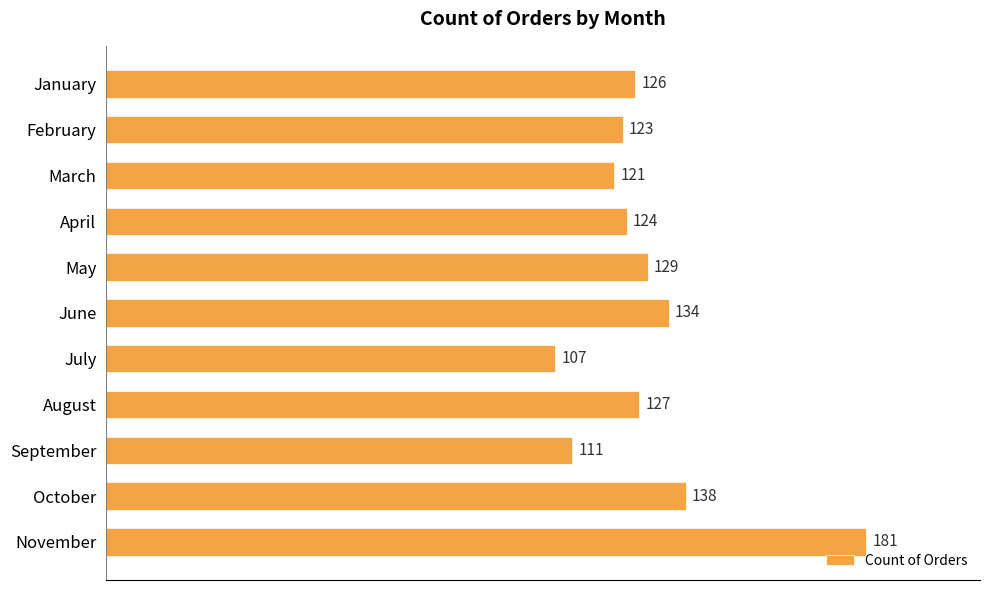

At which category does the chart reach its minimum across all series?

July